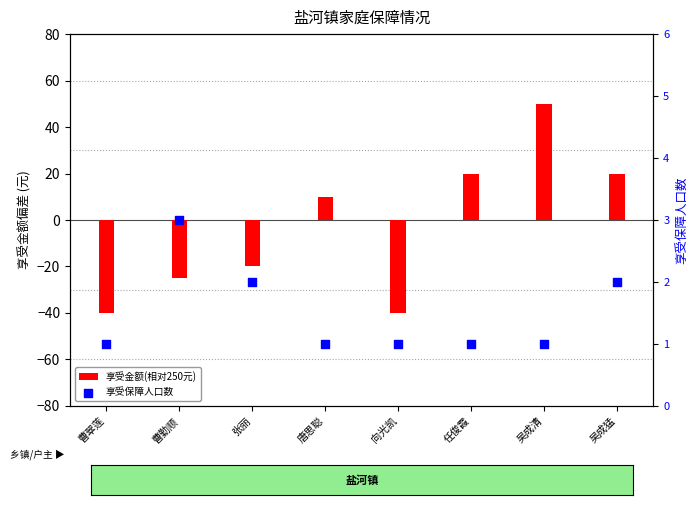

What are all the series names shown in the legend?

享受金额(相对250元), 享受保障人口数